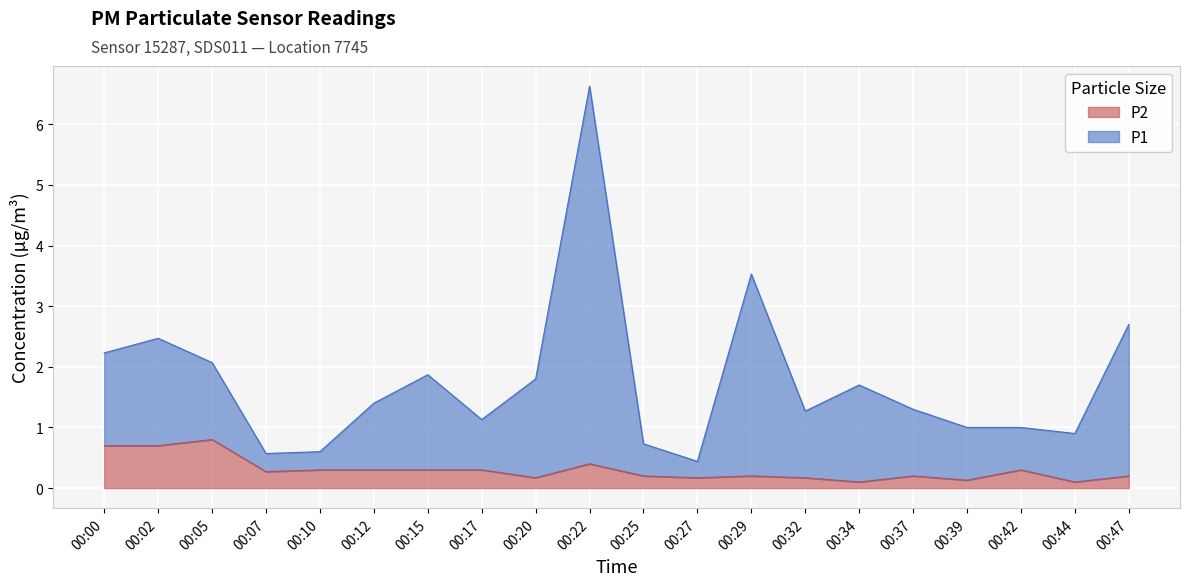

True or false: P1 has a value of 0.6 at 00:07.

True